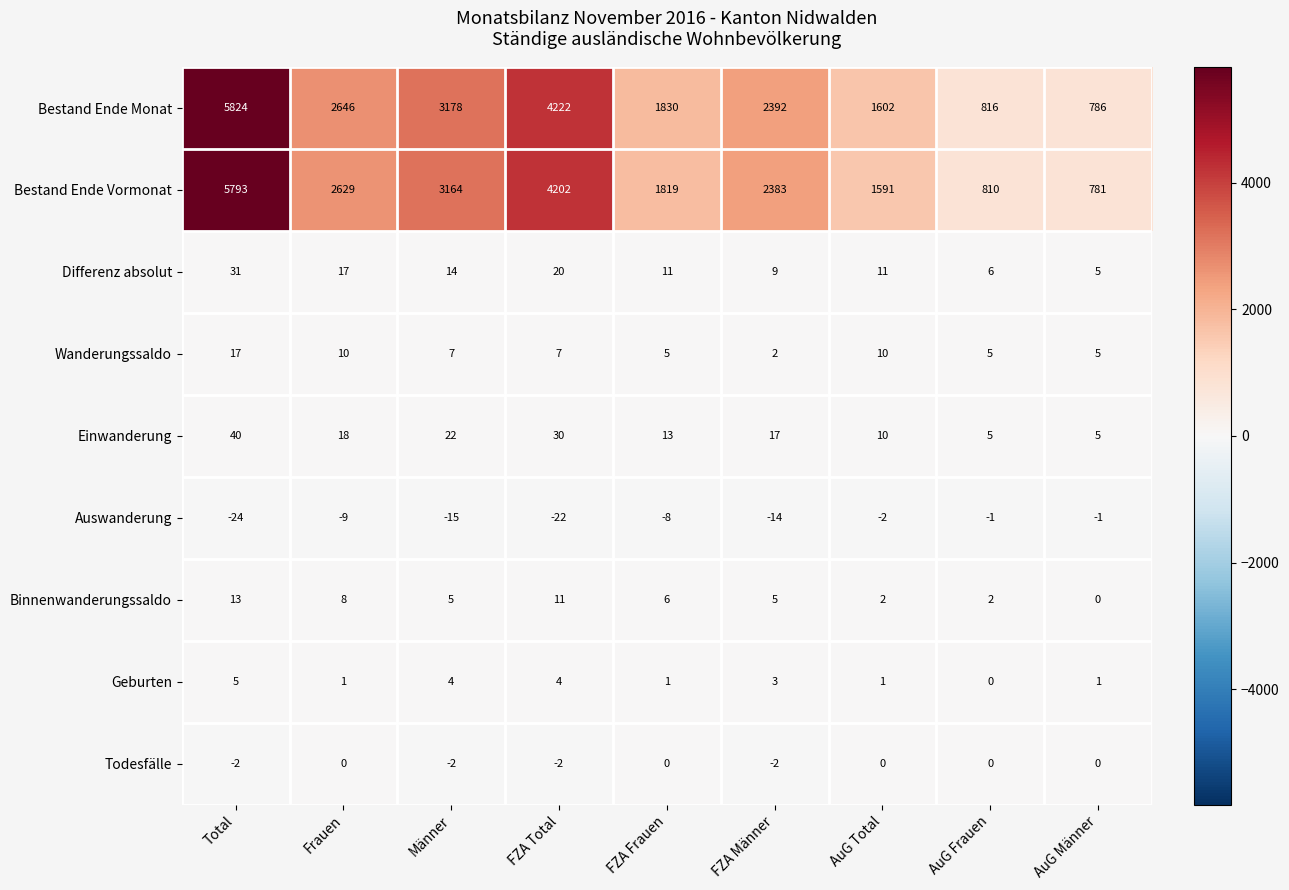

List the series in order of their peak value, lowest first.

Auswanderung, Todesfälle, Geburten, Binnenwanderungssaldo, Wanderungssaldo, Differenz absolut, Einwanderung, Bestand Ende Vormonat, Bestand Ende Monat